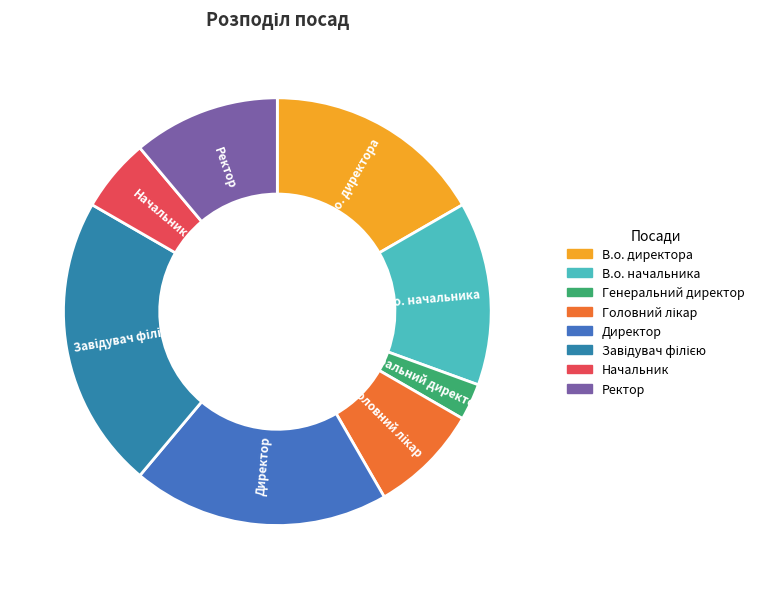

Is it true that В.о. начальника is 14% of the pie?

True